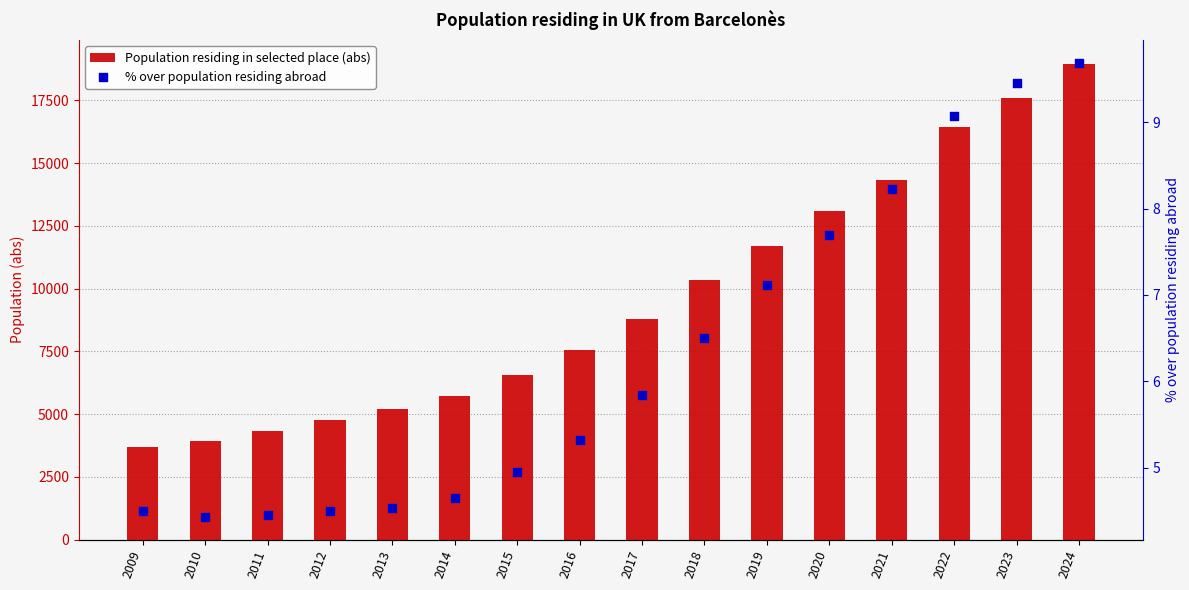

Which series reaches the maximum Y coordinate?

Population residing in selected place (abs)